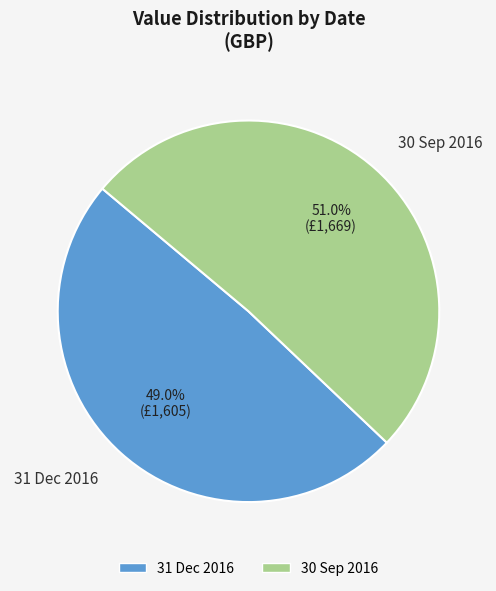

Which slice represents more than half of the pie?

30 Sep 2016